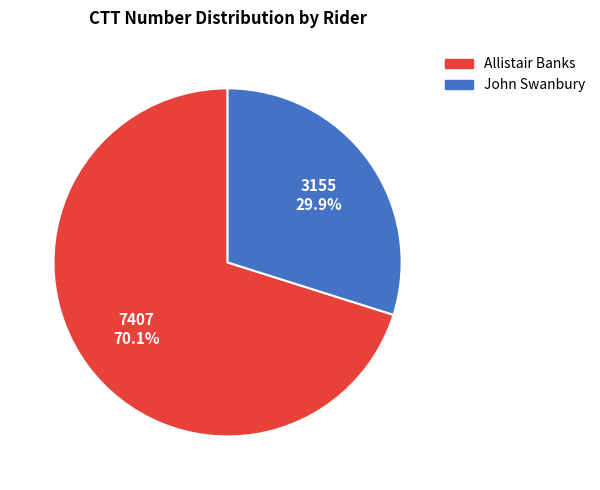

Combined, what portion of the pie is Allistair Banks and John Swanbury?

100.0%